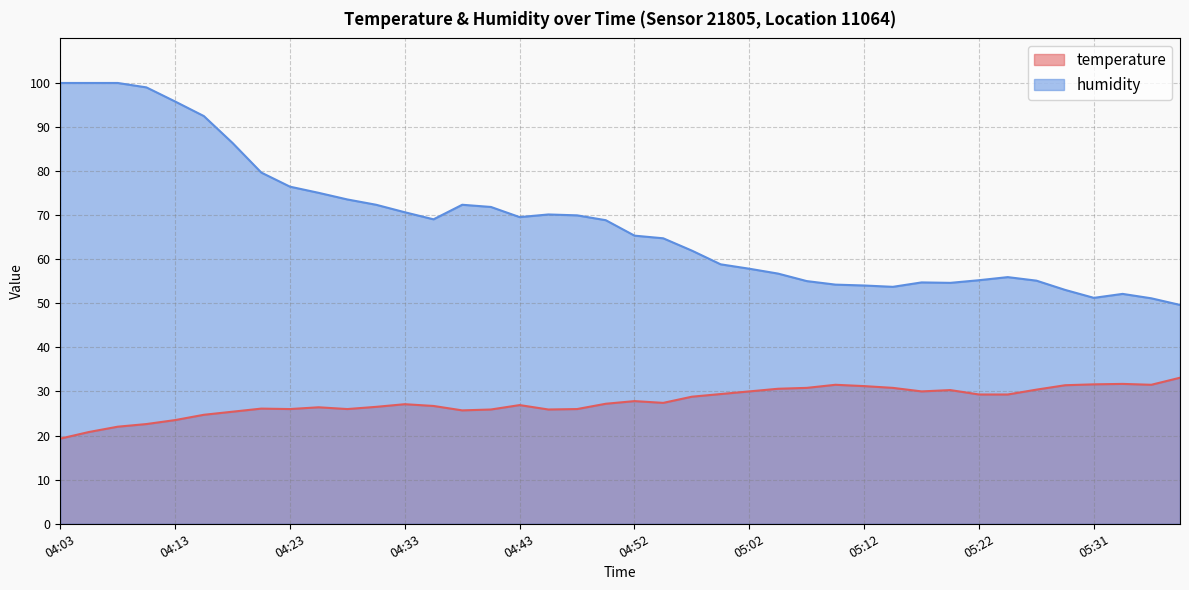

Where is temperature nearest to the value 26?

04:23